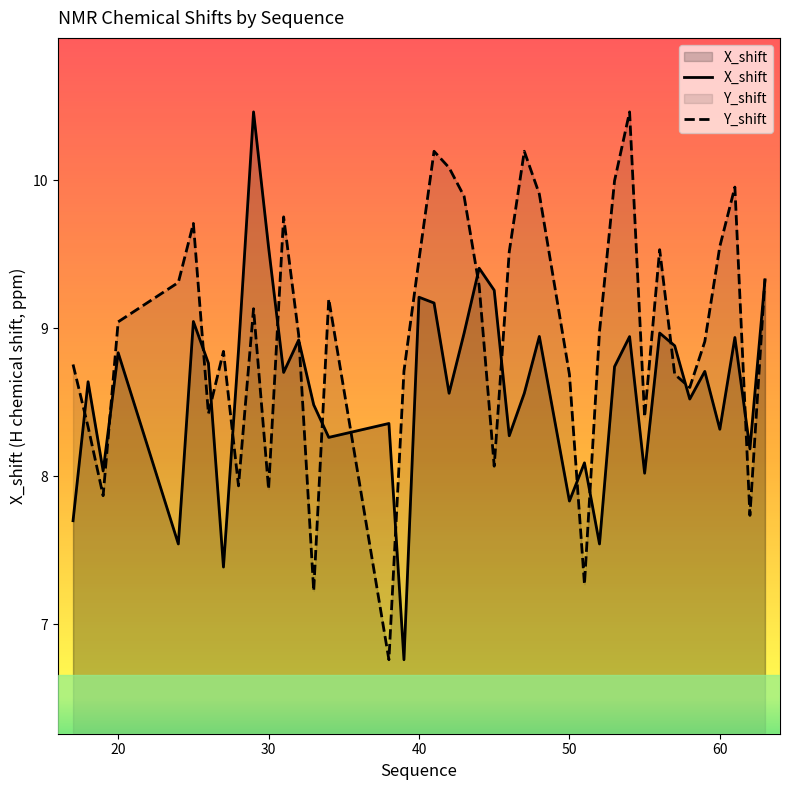

How many categories are shown in the chart?

40